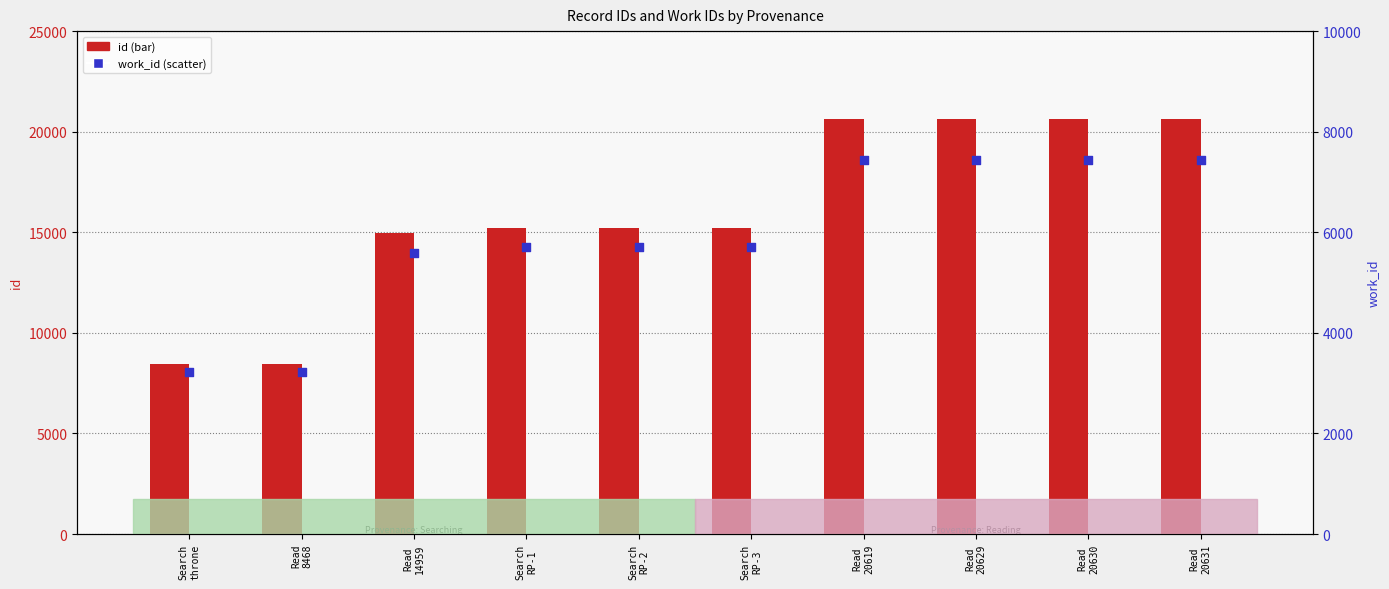

At which category is the sum across all series the highest?

Read
20631